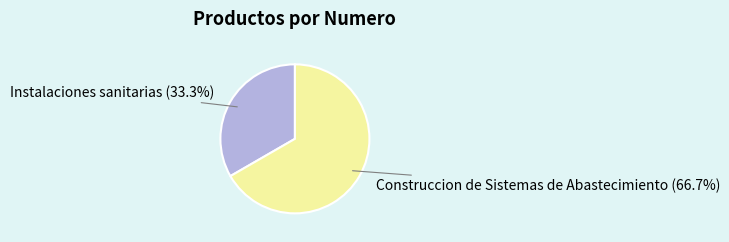

The Construccion de Sistemas de Abastecimiento slice represents 61% of the pie. True or false?

False